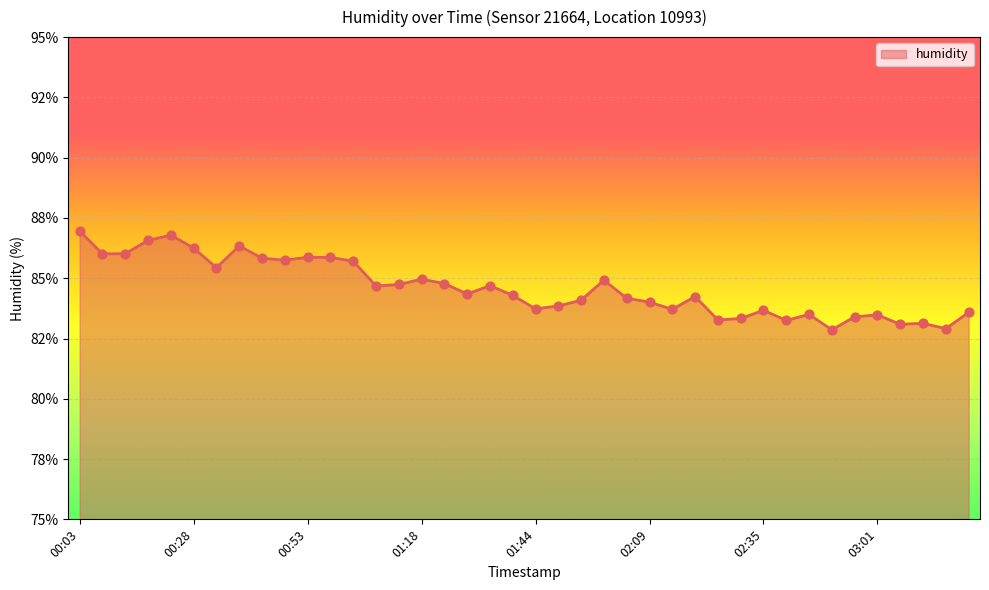

Does the chart have visible grid lines?

Yes